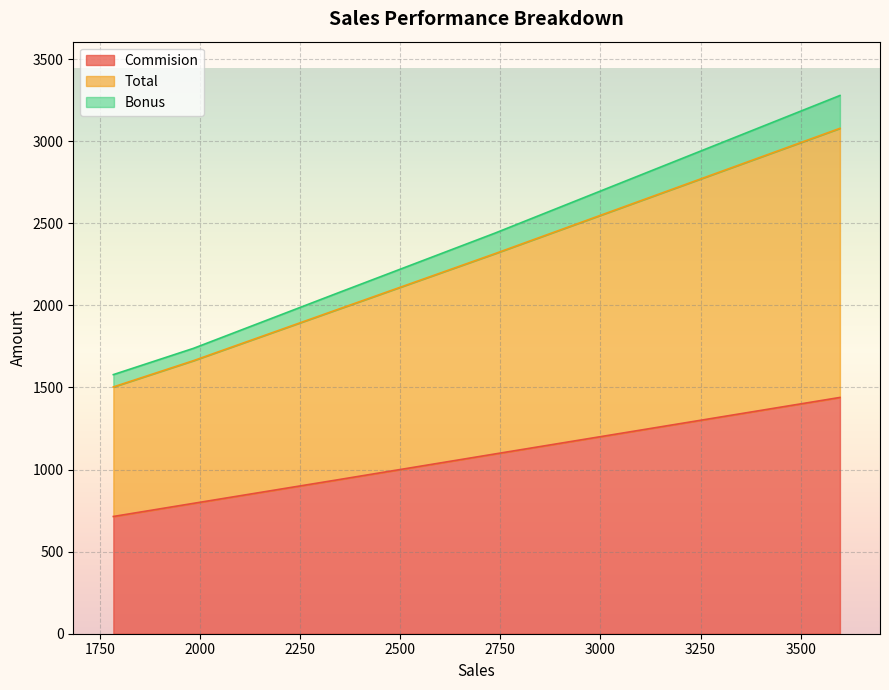

What is the sum of all Bonus values?

575